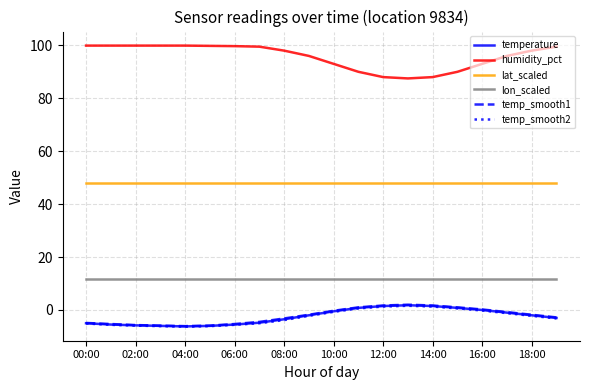

In humidity_pct, how many points are lower than both neighbors (excluding endpoints)?

1